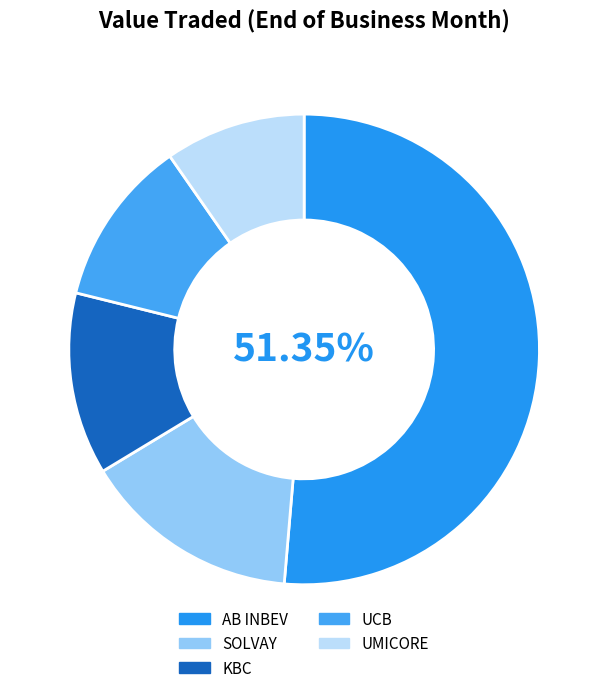

Rank the categories by value from lowest to highest.

UMICORE, UCB, KBC, SOLVAY, AB INBEV